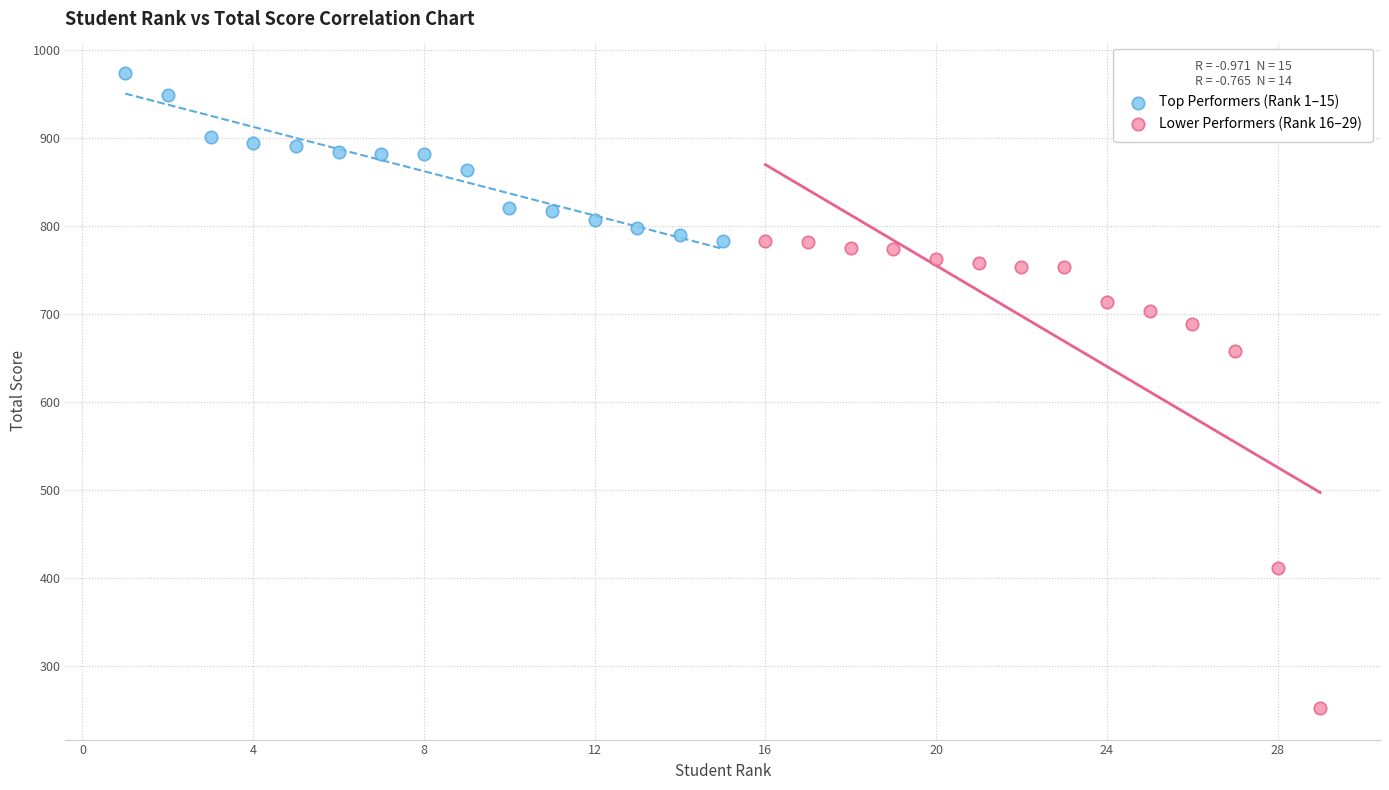

What are all the series names shown in the legend?

Top Performers (Rank 1–15), Lower Performers (Rank 16–29)